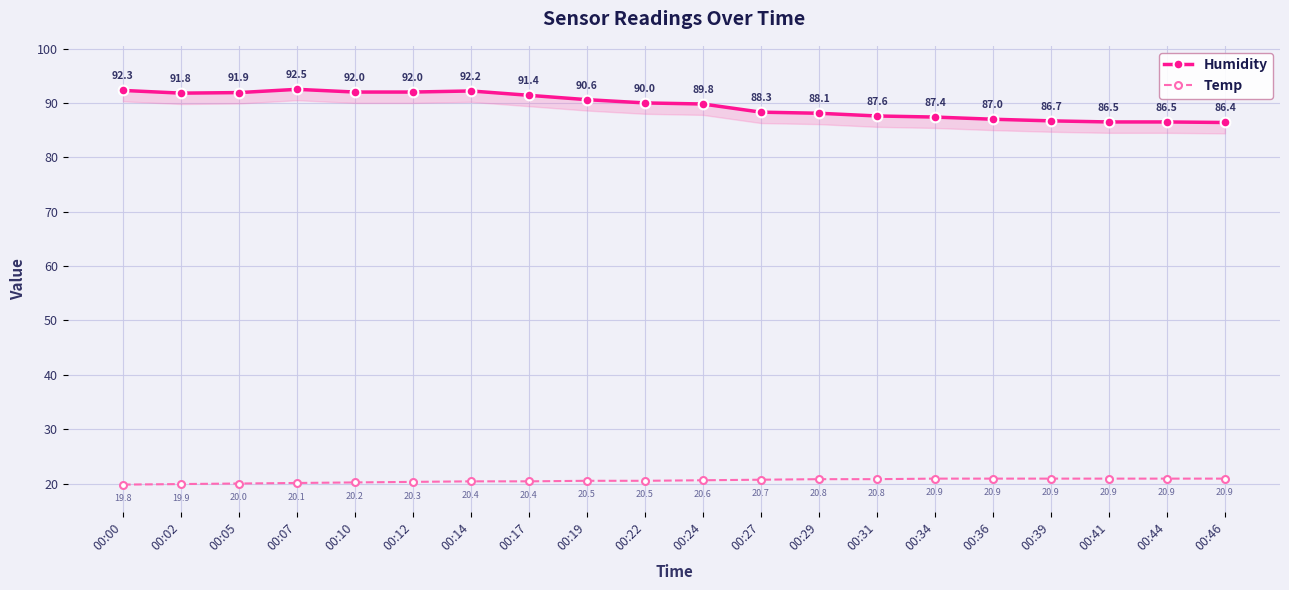

Rank the series at 00:05 from lowest to highest value.

Temp, Humidity